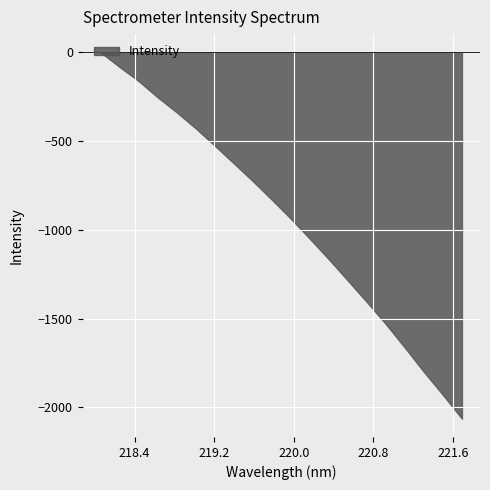

The chart shows a value of 1716.8 at 219.0156. True or false?

False